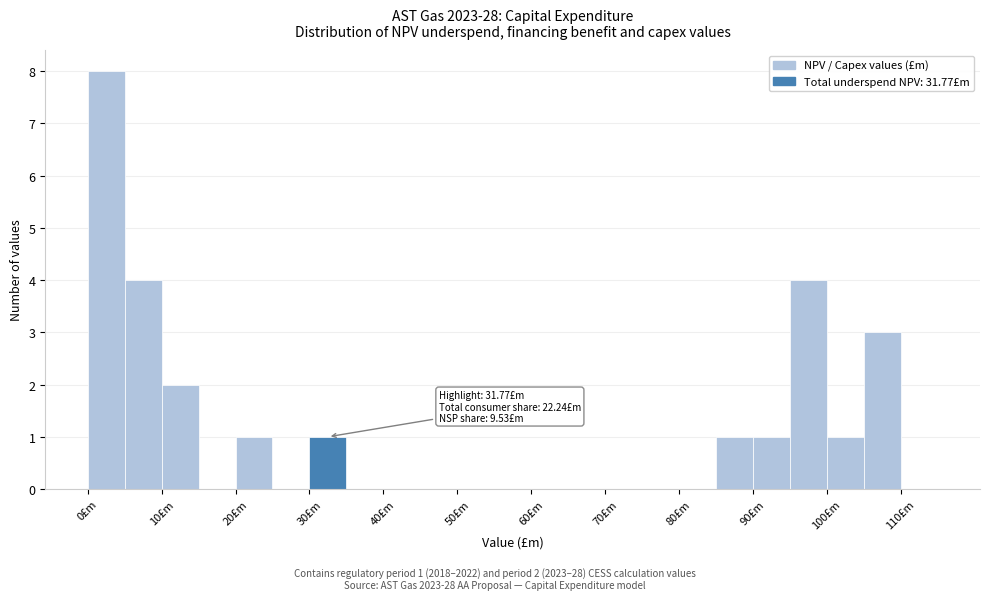

Which range on the x-axis has the tallest bar?

0 to 5